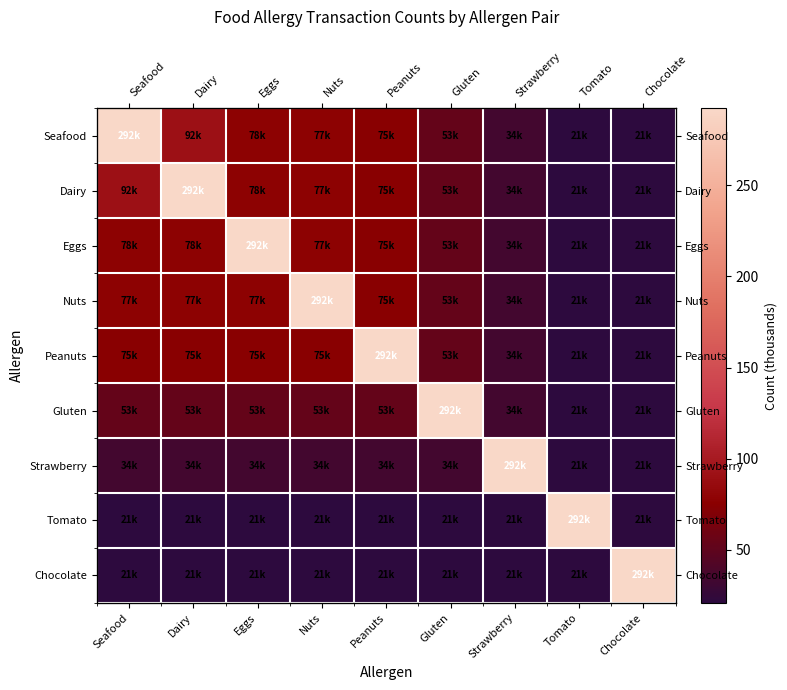

Which series has the widest spread of values?

Seafood